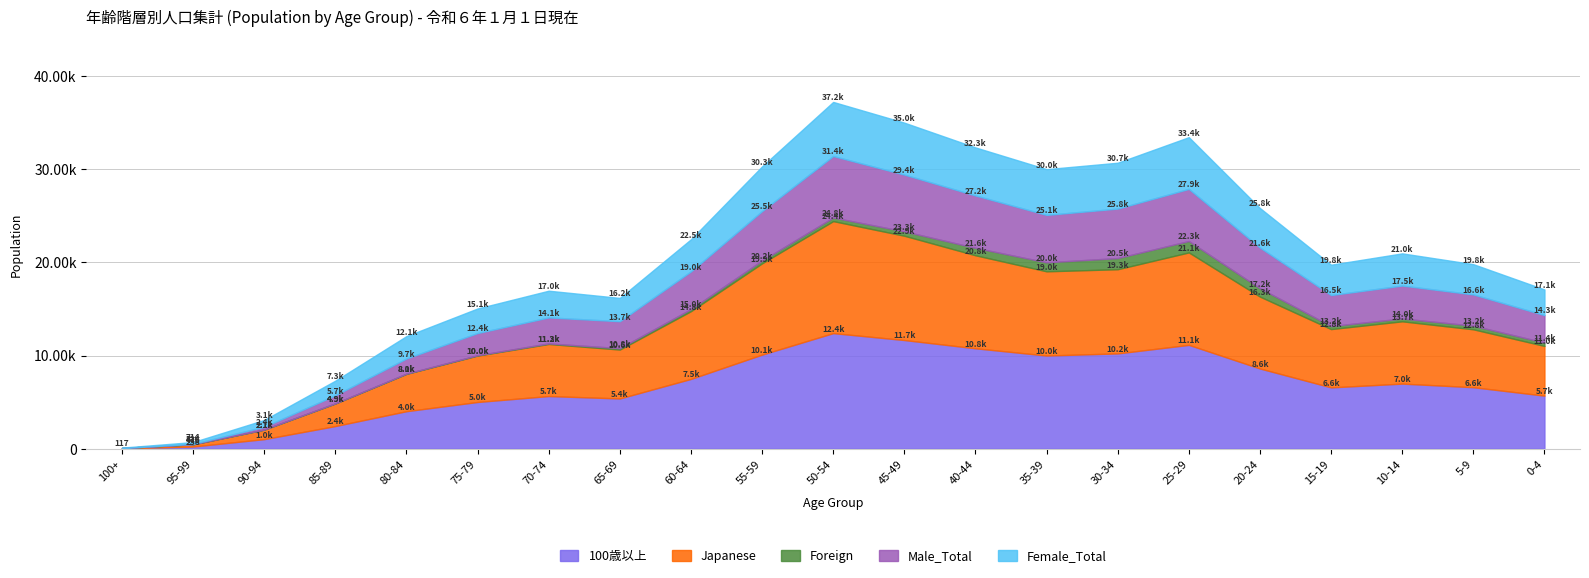

What is the difference between the maximum and minimum values in the 100歳以上 series?

12370